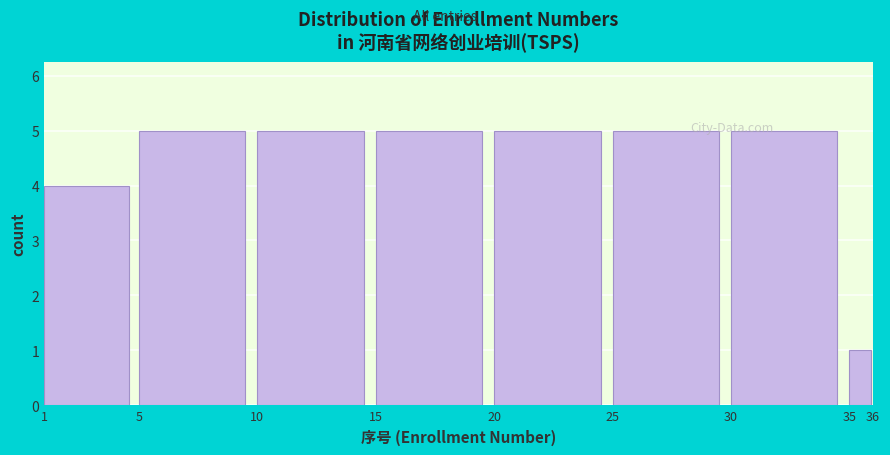

Reading left to right, transcribe this chart: for each bar, give the range it covers on the x-axis and its height. The values are not printed on the chart, so give them approximately, as read against the axis.

1 to 5: 4
5 to 10: 5
10 to 15: 5
15 to 20: 5
20 to 25: 5
25 to 30: 5
30 to 35: 5
35 to 36: 1